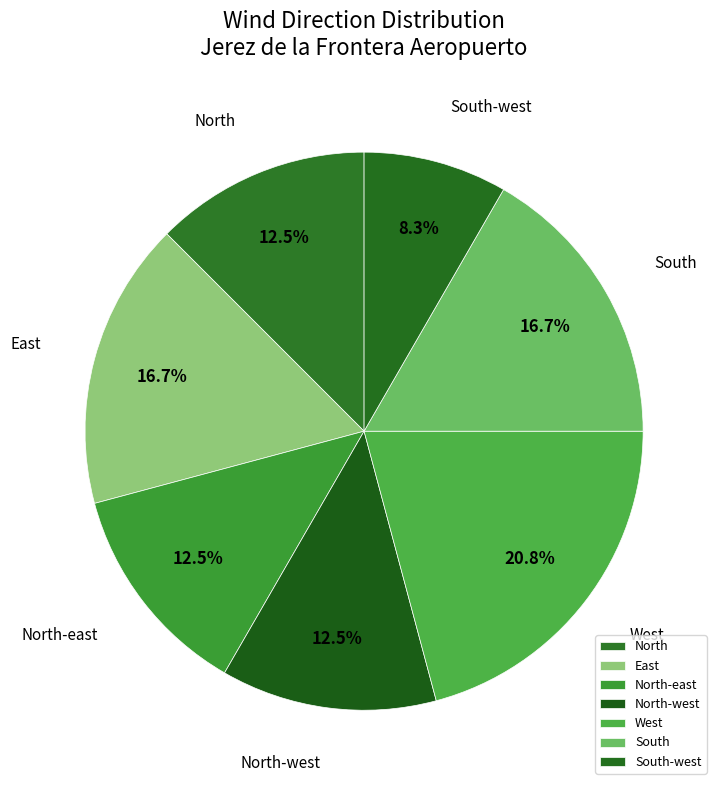

Approximately how many times larger is the value at West compared to South-west?

2.5